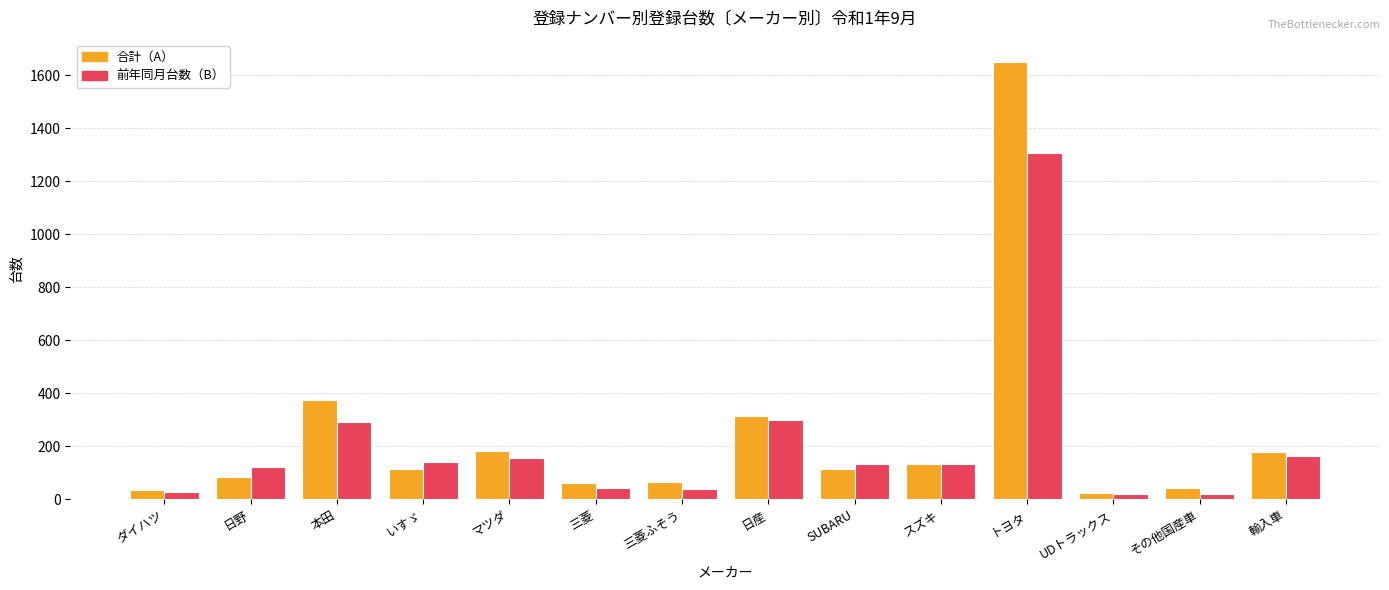

Is it true that 前年同月台数（B） equals 21 at UDトラックス?

True